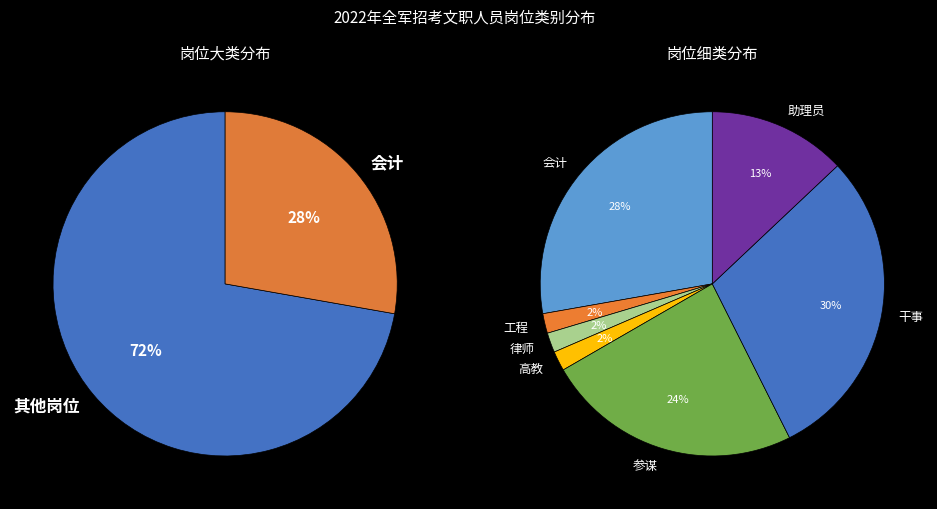

Is the sum of 会计 and 参谋 greater than half?

Yes